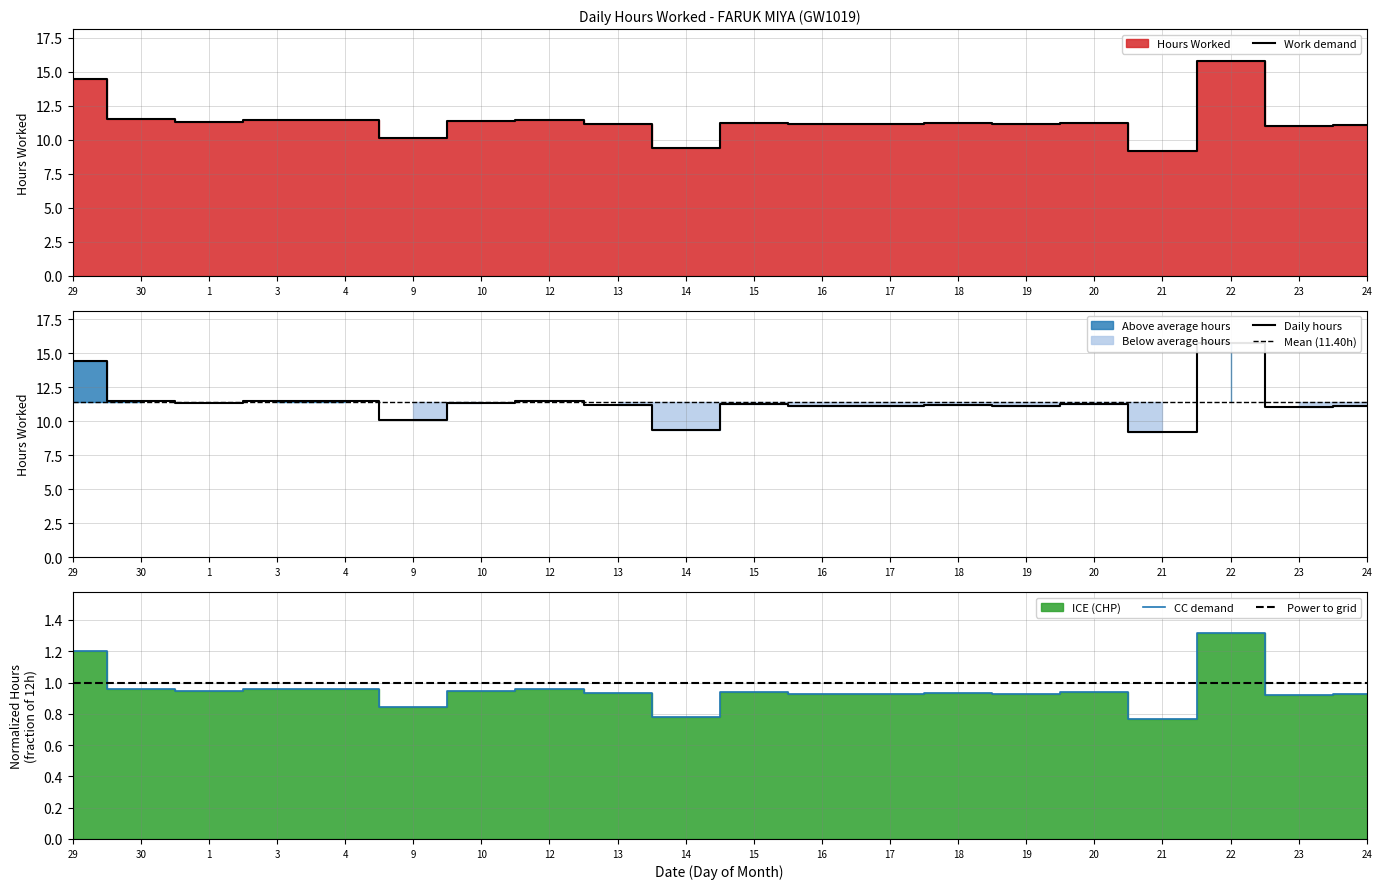

Count the number of categories in the chart.

20